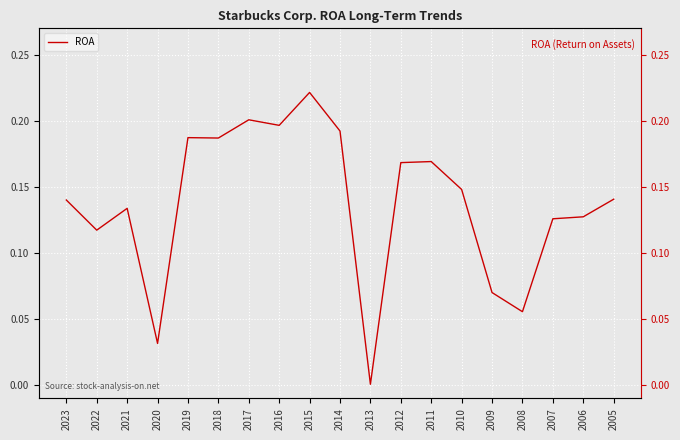

Which label corresponds to the smallest value in the chart?

2013